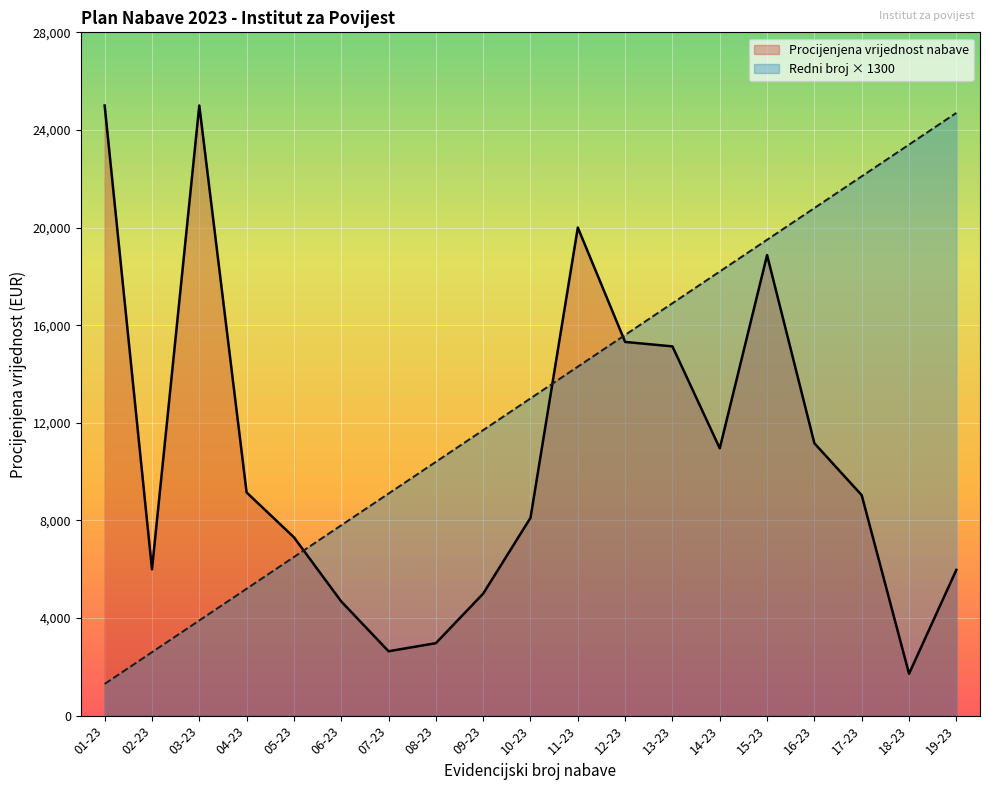

True or false: Rbr has a value of 12301 at 07-23.

False